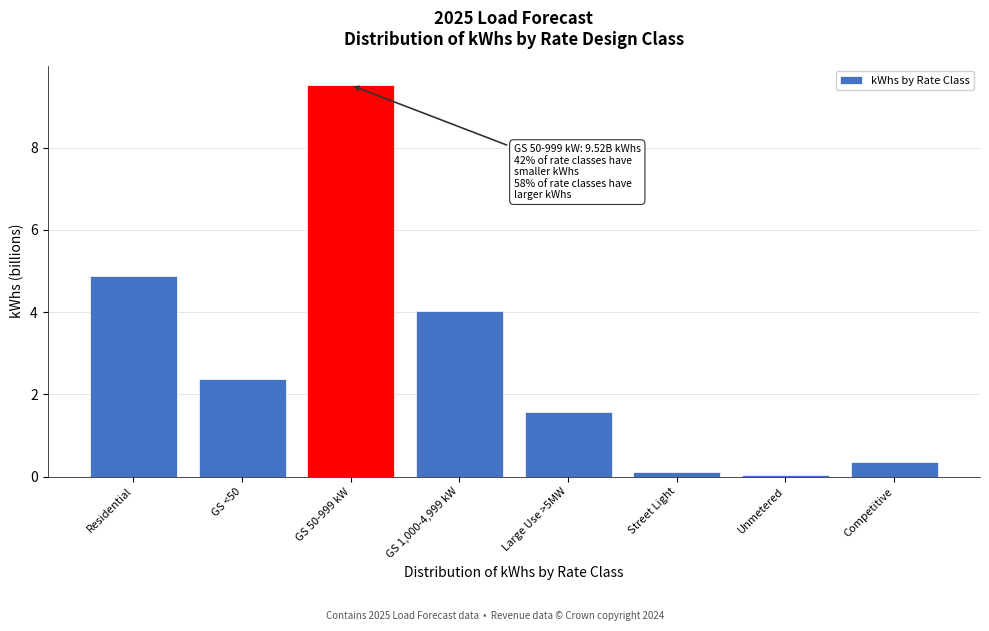

At which label does the data first exceed 2?

Residential